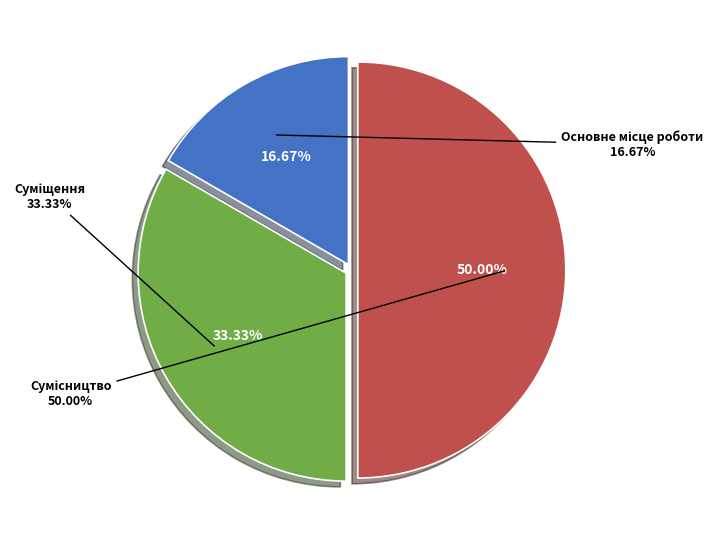

What percentage is the Сумісництво slice, to the nearest percent?

50%